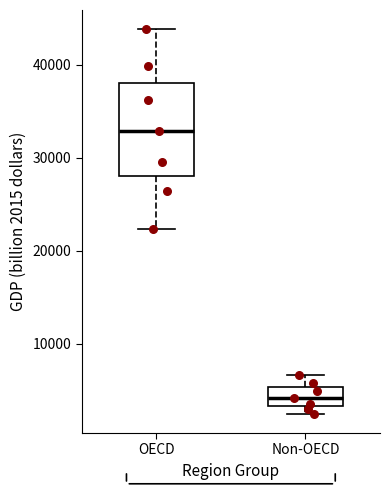

Reading left to right, transcribe this box plot: for each box, give where its median line is, the range the box spans, and where its two whiskers end, as read against the y-axis. The values are not printed on the chart, so give them approximately, as read against the axis.

OECD: median 33000, box 28000 to 38000, whiskers 22000 to 44000
Non-OECD: median 4000, box 3000 to 5000, whiskers 2000 to 7000